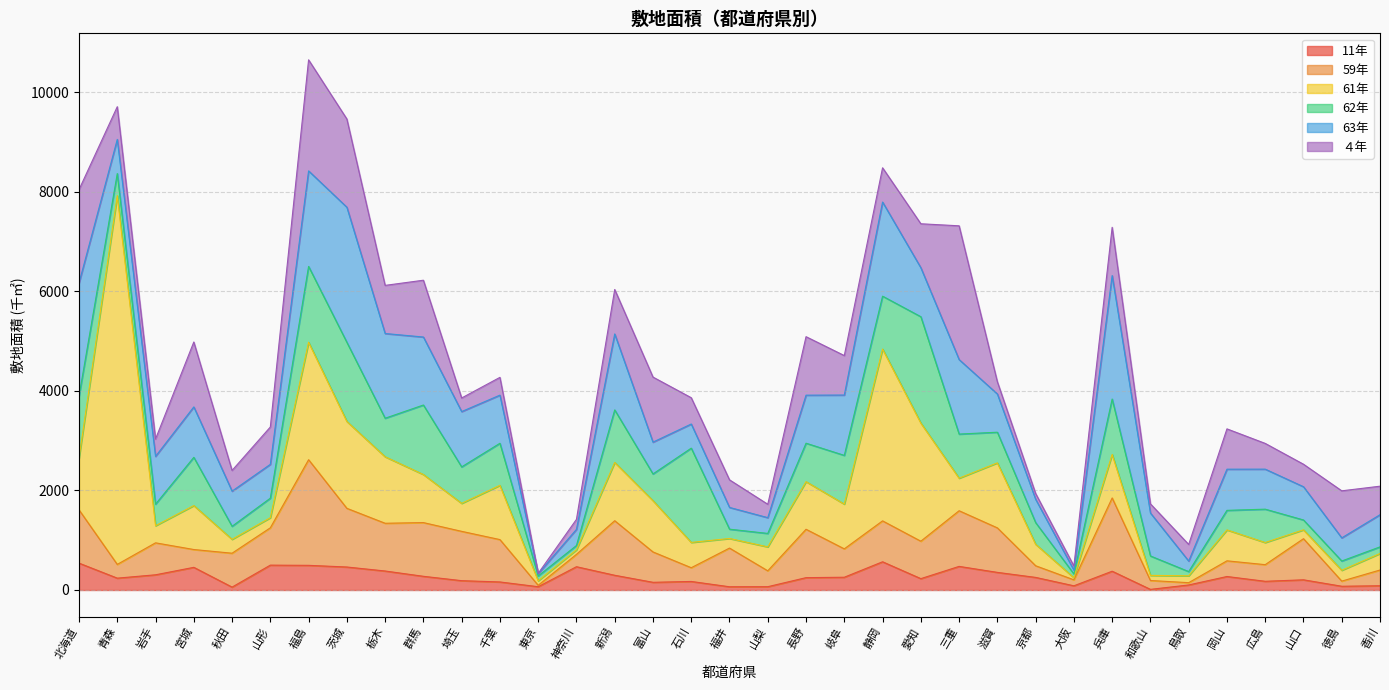

Count the number of categories in the chart.

35